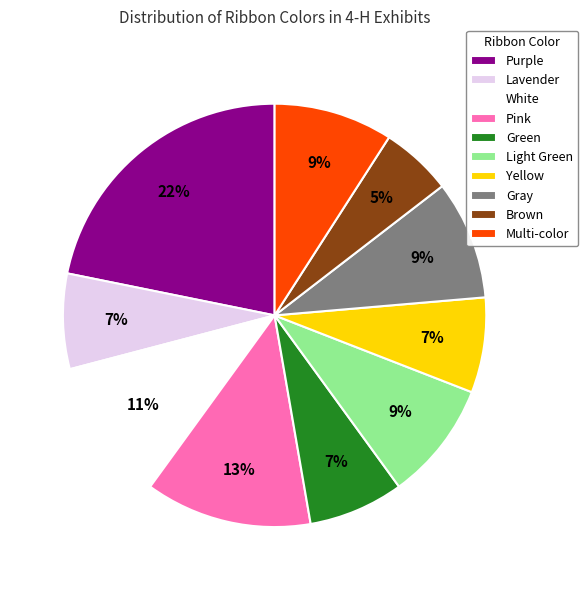

Approximately how many times larger is the value at Gray compared to Purple?

0.4